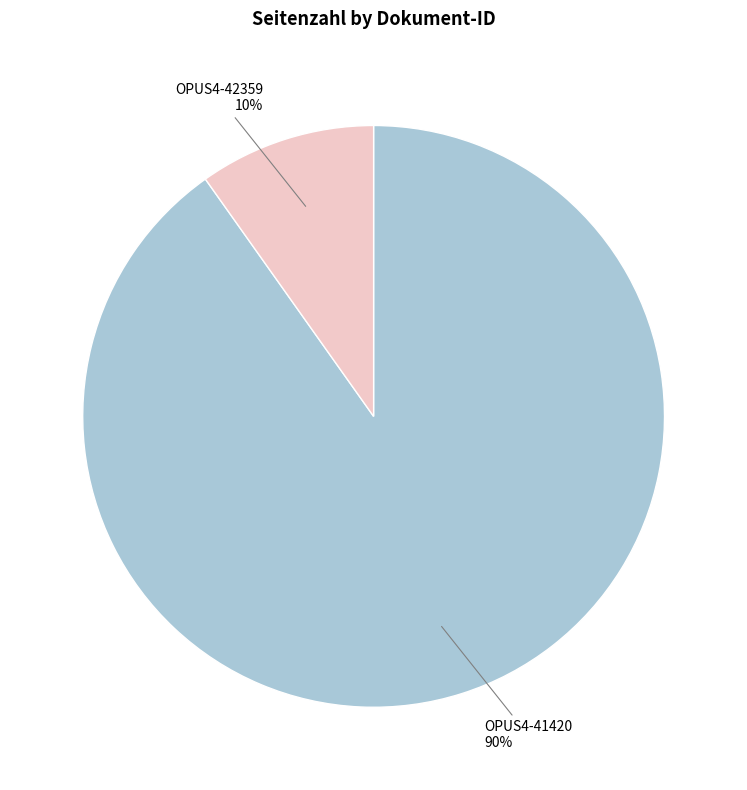

To the nearest percent, what is the difference between the largest and smallest slice percentages?

80%